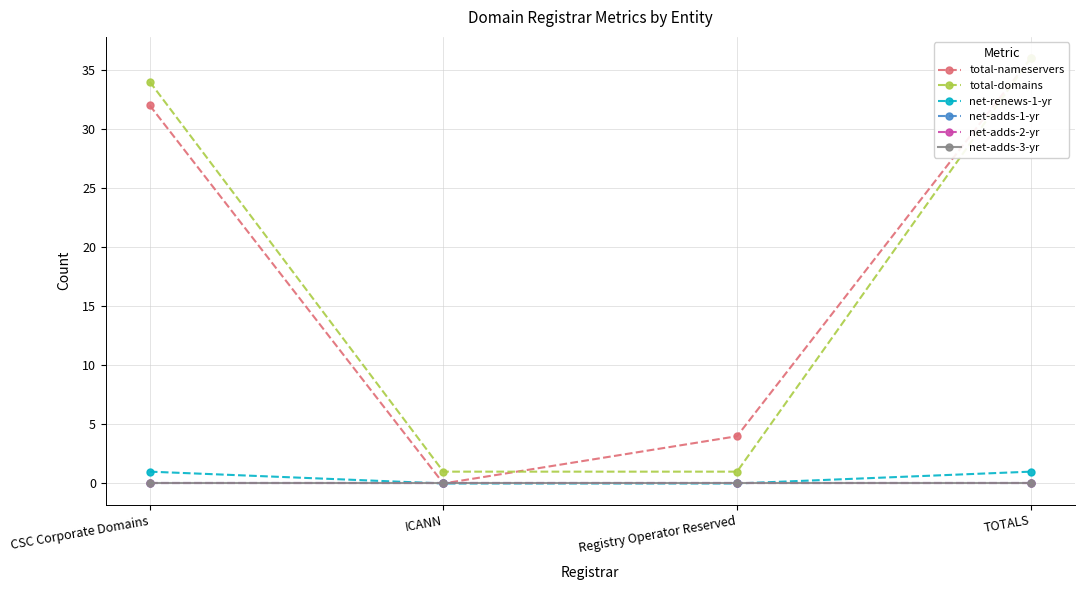

What is the value of the net-renews-1-yr point at the 1st from the left?

1